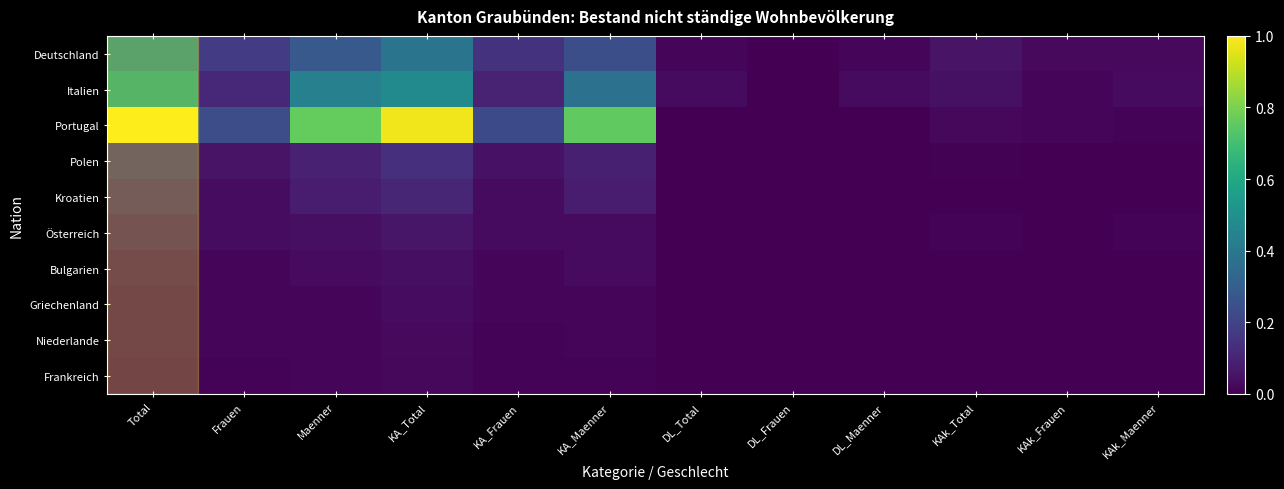

Reading left to right, transcribe all the data shown in this chart.

Deutschland: Total=0.5	Frauen=0.2	Maenner=0.3	KA_Total=0.4	KA_Frauen=0.1	KA_Maenner=0.2	DL_Total=0.0	DL_Frauen=0.0	DL_Maenner=0.0	KAk_Total=0.1	KAk_Frauen=0.0	KAk_Maenner=0.0
Italien: Total=0.6	Frauen=0.1	Maenner=0.4	KA_Total=0.5	KA_Frauen=0.1	KA_Maenner=0.4	DL_Total=0.0	DL_Frauen=0.0	DL_Maenner=0.0	KAk_Total=0.0	KAk_Frauen=0.0	KAk_Maenner=0.0
Portugal: Total=1.0	Frauen=0.2	Maenner=0.8	KA_Total=1.0	KA_Frauen=0.2	KA_Maenner=0.8	DL_Total=0.0	DL_Frauen=0.0	DL_Maenner=0.0	KAk_Total=0.0	KAk_Frauen=0.0	KAk_Maenner=0.0
Polen: Total=0.1	Frauen=0.1	Maenner=0.1	KA_Total=0.1	KA_Frauen=0.0	KA_Maenner=0.1	DL_Total=0.0	DL_Frauen=0.0	DL_Maenner=0.0	KAk_Total=0.0	KAk_Frauen=0.0	KAk_Maenner=0.0
Kroatien: Total=0.1	Frauen=0.0	Maenner=0.1	KA_Total=0.1	KA_Frauen=0.0	KA_Maenner=0.1	DL_Total=0.0	DL_Frauen=0.0	DL_Maenner=0.0	KAk_Total=0.0	KAk_Frauen=0.0	KAk_Maenner=0.0
Österreich: Total=0.1	Frauen=0.0	Maenner=0.0	KA_Total=0.1	KA_Frauen=0.0	KA_Maenner=0.0	DL_Total=0.0	DL_Frauen=0.0	DL_Maenner=0.0	KAk_Total=0.0	KAk_Frauen=0.0	KAk_Maenner=0.0
Bulgarien: Total=0.0	Frauen=0.0	Maenner=0.0	KA_Total=0.0	KA_Frauen=0.0	KA_Maenner=0.0	DL_Total=0.0	DL_Frauen=0.0	DL_Maenner=0.0	KAk_Total=0.0	KAk_Frauen=0.0	KAk_Maenner=0.0
Griechenland: Total=0.0	Frauen=0.0	Maenner=0.0	KA_Total=0.0	KA_Frauen=0.0	KA_Maenner=0.0	DL_Total=0.0	DL_Frauen=0.0	DL_Maenner=0.0	KAk_Total=0.0	KAk_Frauen=0.0	KAk_Maenner=0.0
Niederlande: Total=0.0	Frauen=0.0	Maenner=0.0	KA_Total=0.0	KA_Frauen=0.0	KA_Maenner=0.0	DL_Total=0.0	DL_Frauen=0.0	DL_Maenner=0.0	KAk_Total=0.0	KAk_Frauen=0.0	KAk_Maenner=0.0
Frankreich: Total=0.0	Frauen=0.0	Maenner=0.0	KA_Total=0.0	KA_Frauen=0.0	KA_Maenner=0.0	DL_Total=0.0	DL_Frauen=0.0	DL_Maenner=0.0	KAk_Total=0.0	KAk_Frauen=0.0	KAk_Maenner=0.0